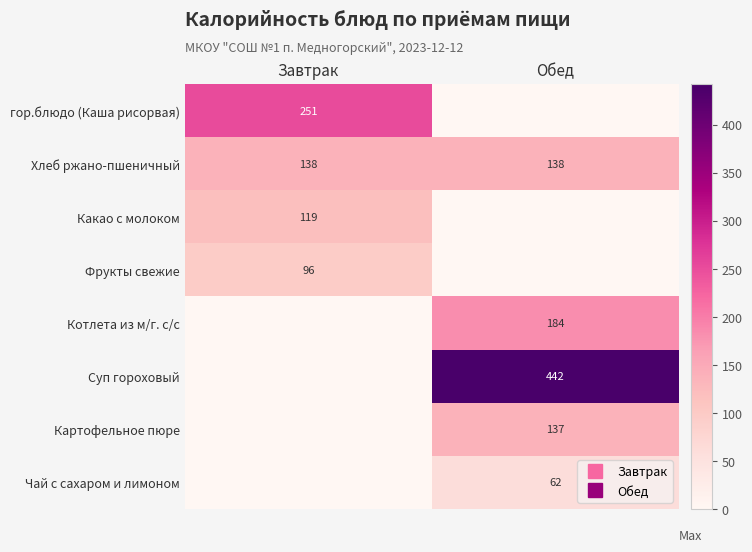

What is the sum of all Котлета из м/г. с/c values?

184.5